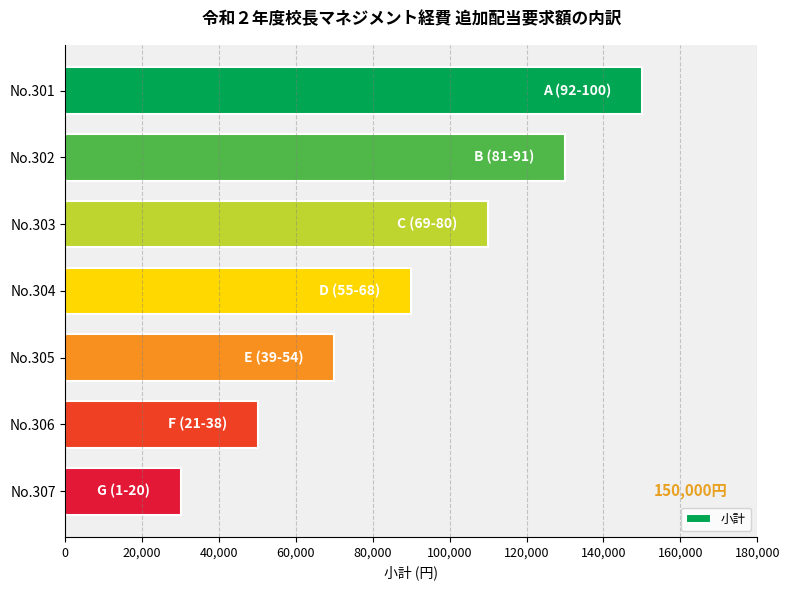

List the labels in order of value, largest first.

No.301, No.302, No.303, No.304, No.305, No.306, No.307